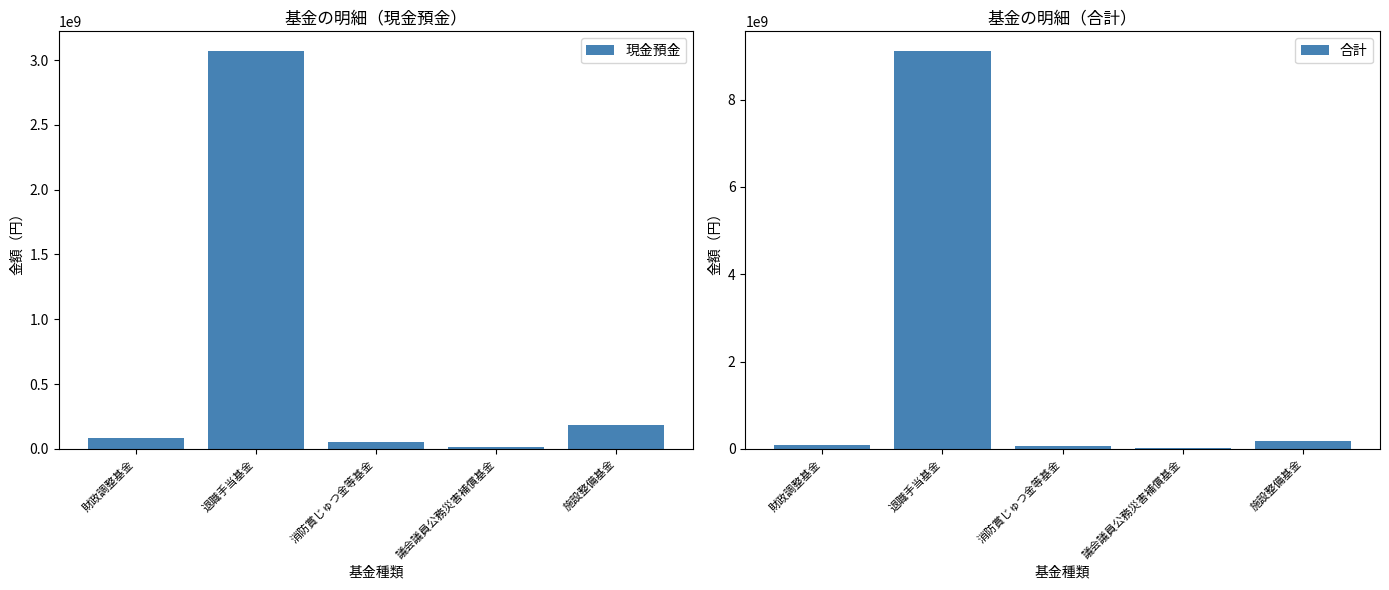

How many bars are there in total?

10